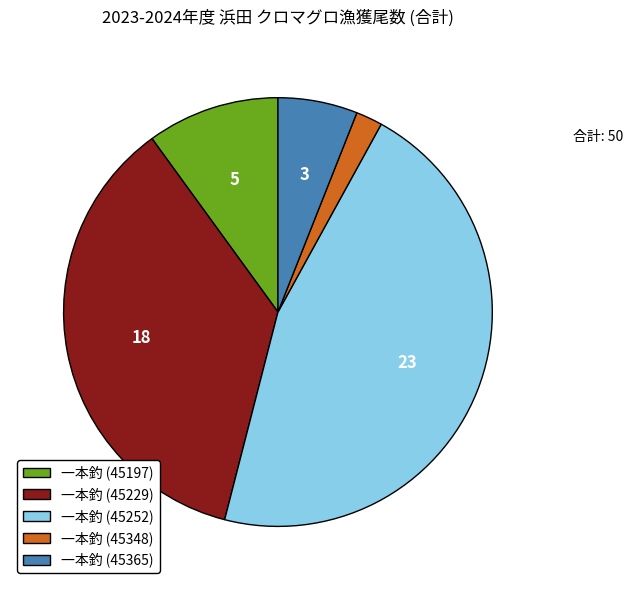

Does any single category account for the majority?

No